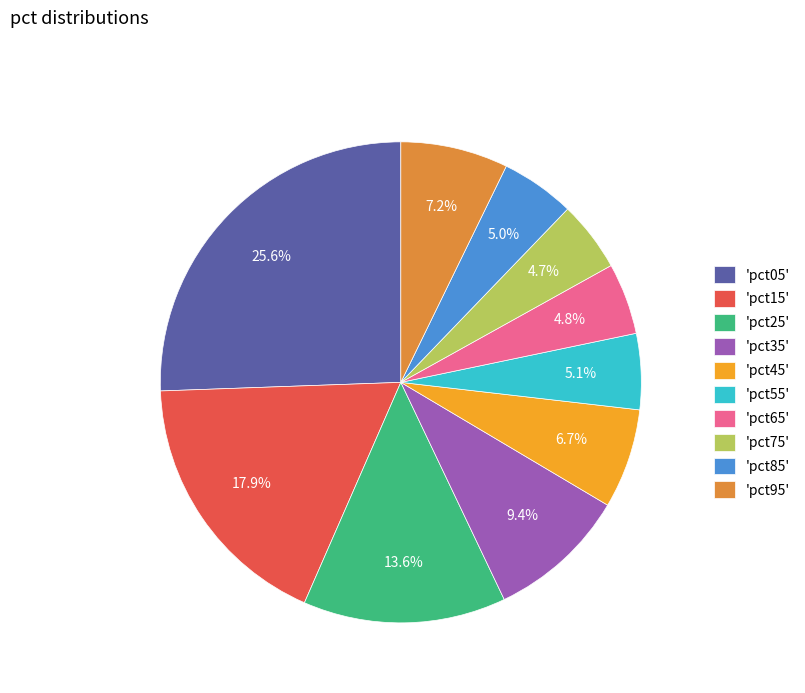

Does any single category account for the majority?

No